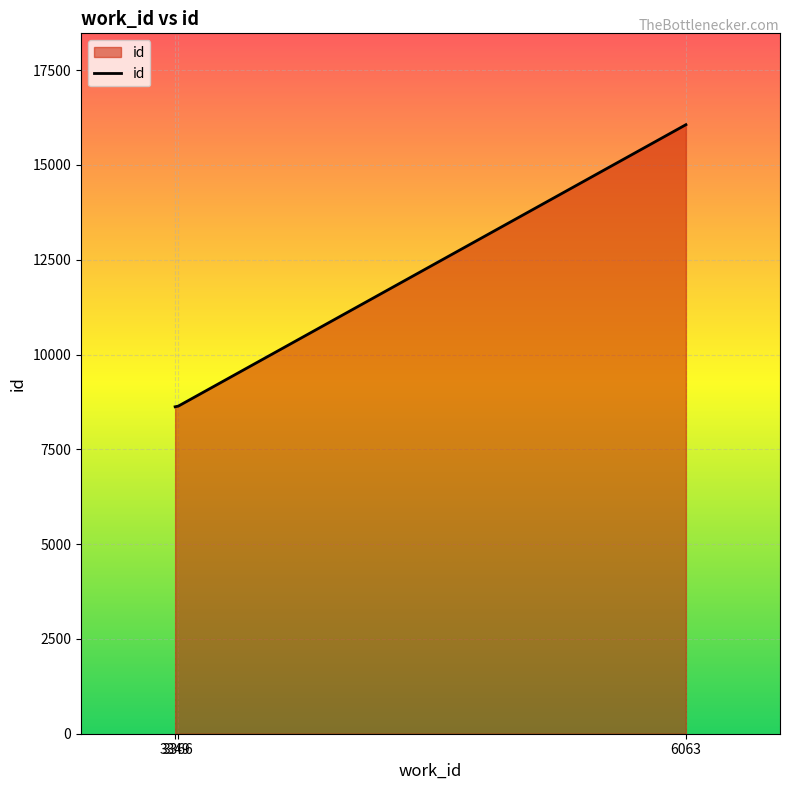

What is the difference between the maximum and minimum values?

7439